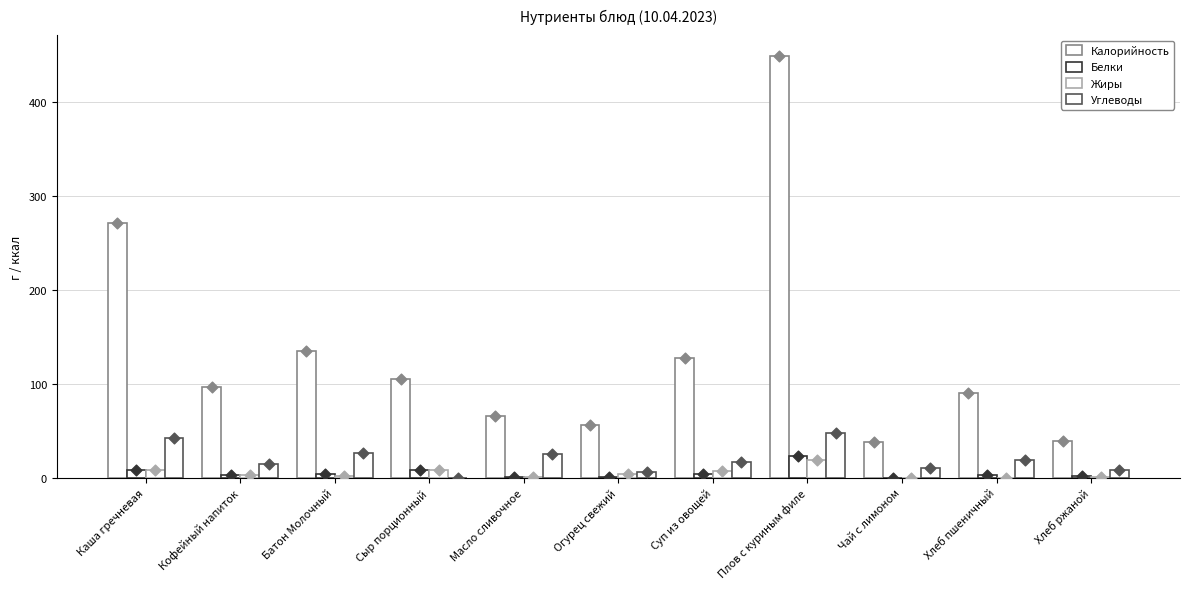

Which series has the largest total across all categories?

Калорийность